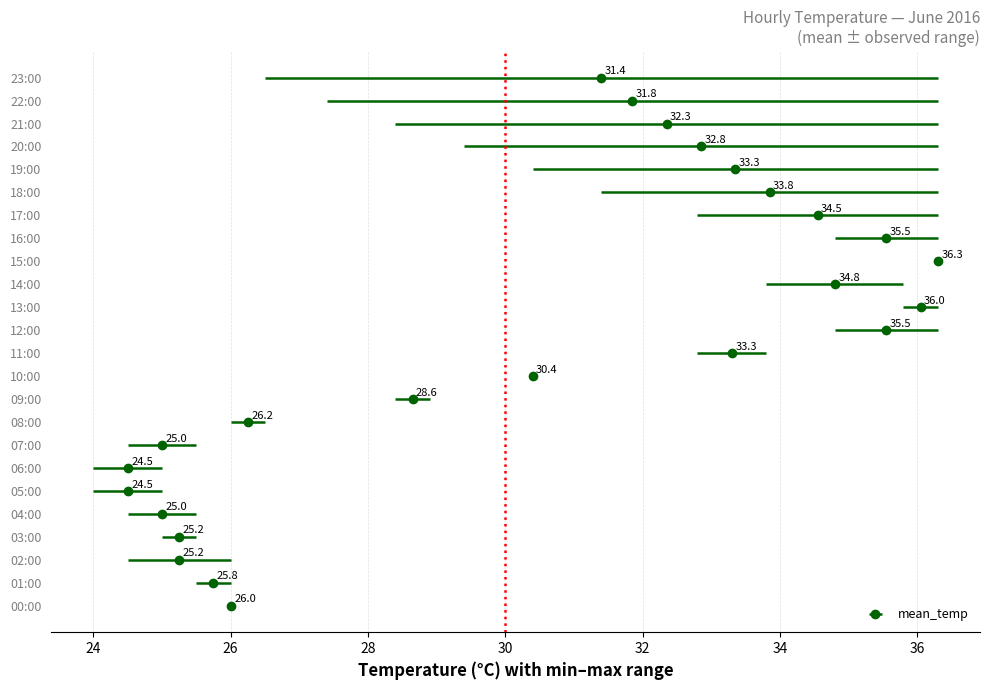

What position from the left is 03:00?

4